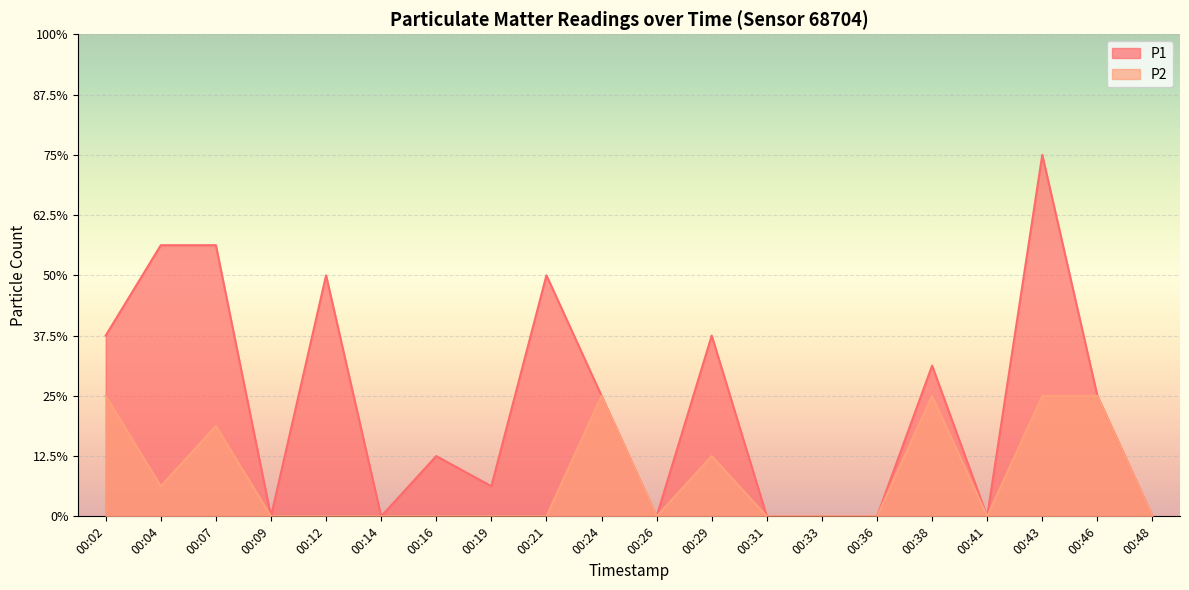

True or false: P1 has more than 2 points higher than both neighbors.

True